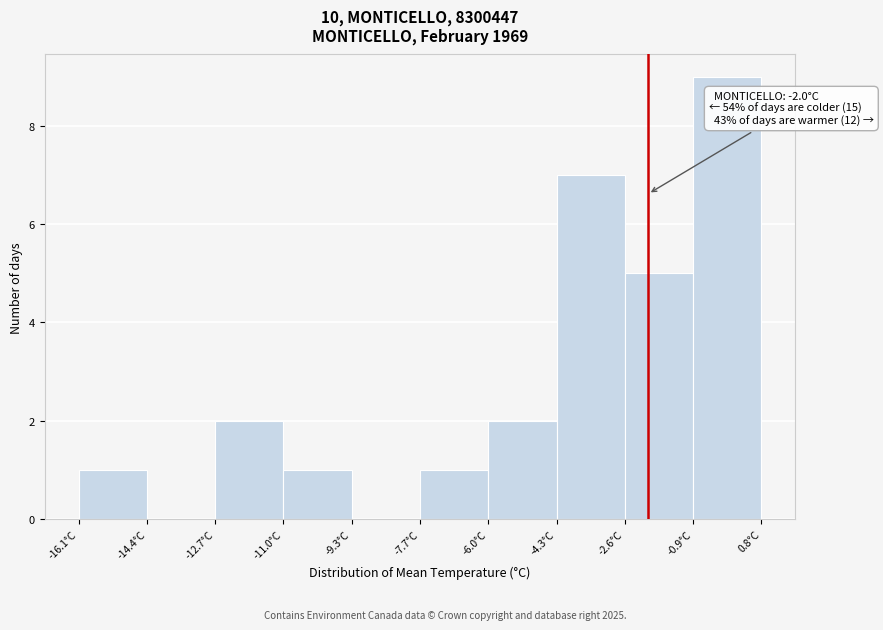

Over which range of the x-axis is the bar tallest?

-0.8 to 0.8